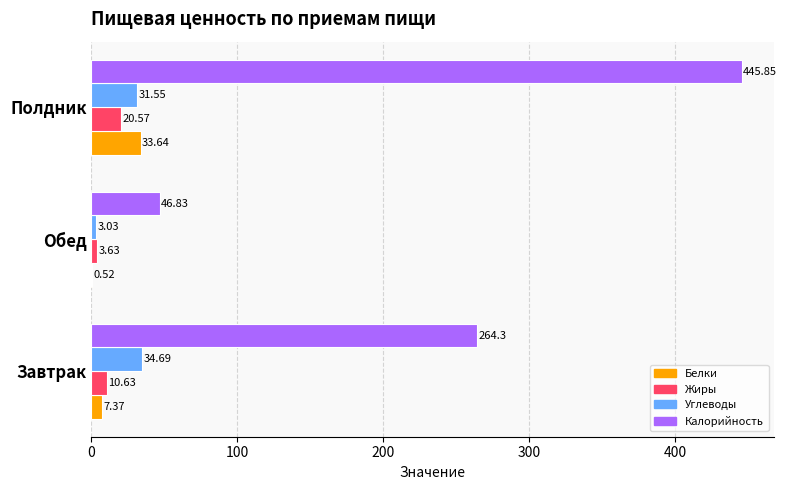

What is the sum of the Белки values at Обед and Полдник?

34.2